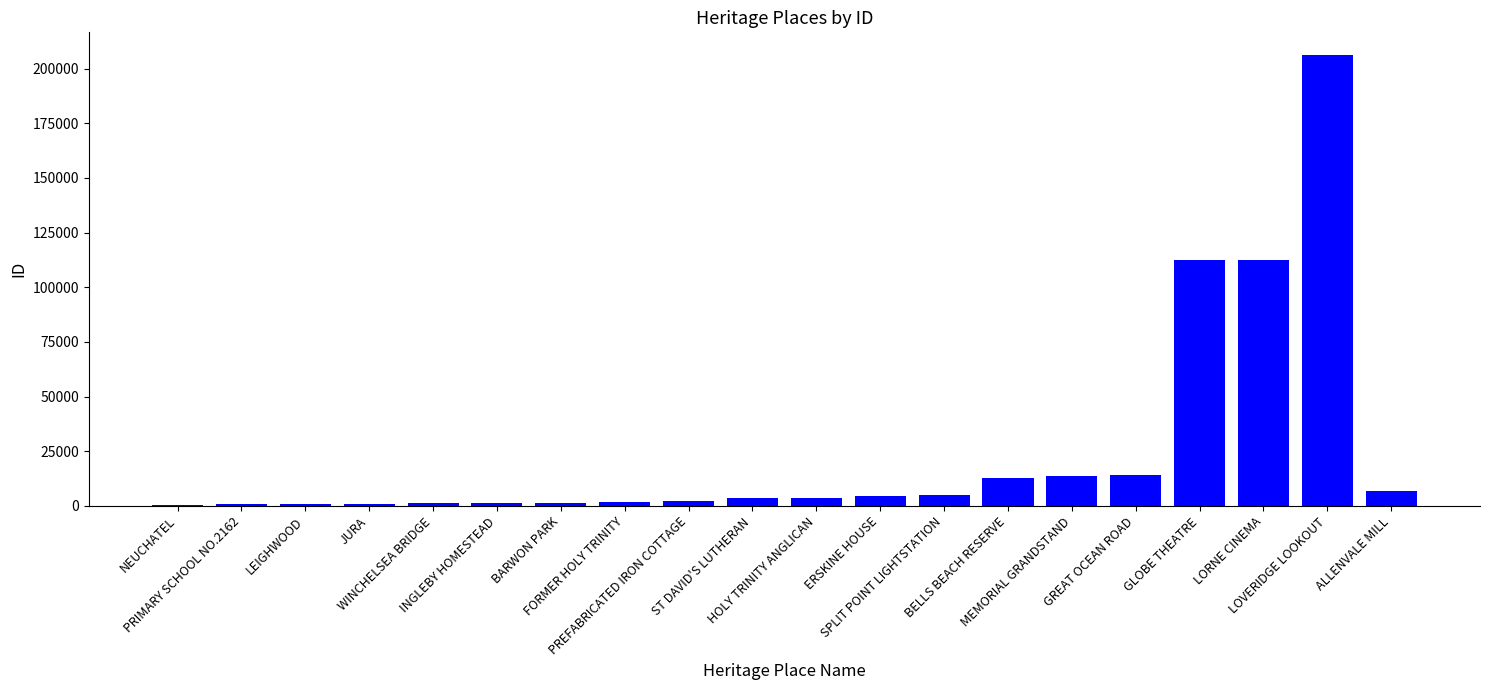

Are the bars grouped side by side (vs. stacked)?

No